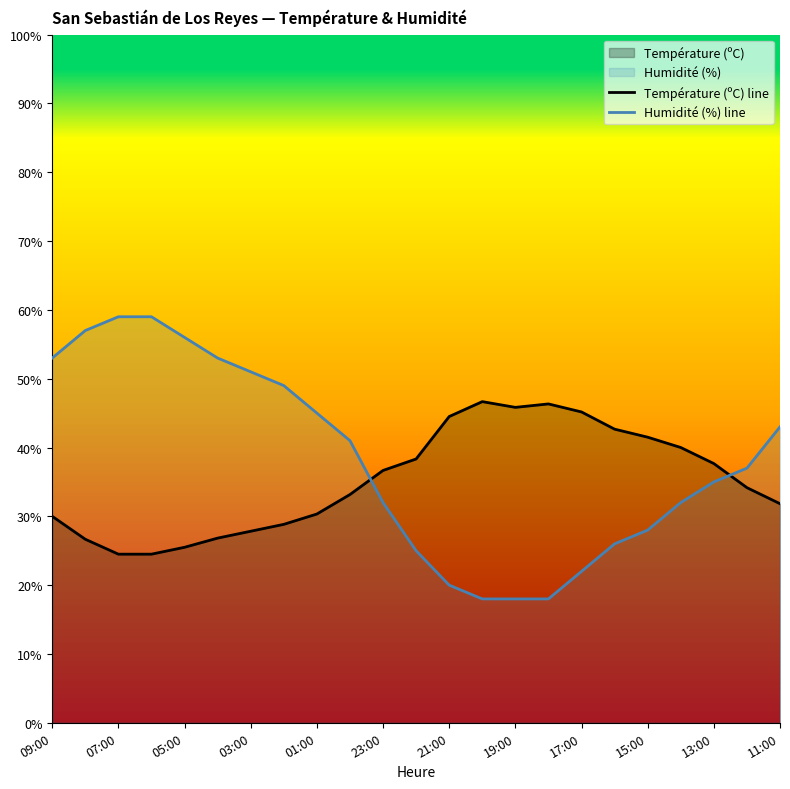

How many data points in Température (ºC) line are above 34?

12